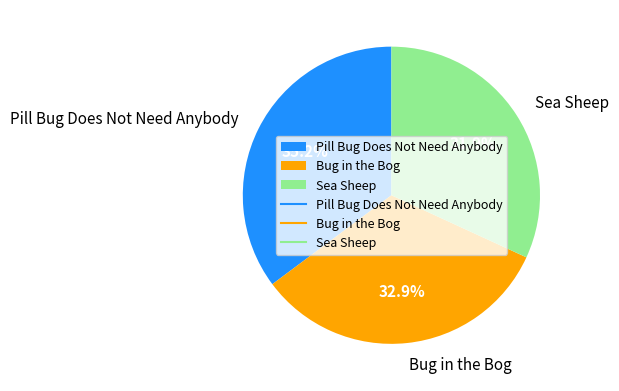

True or false: Pill Bug Does Not Need Anybody accounts for 35% of the total.

True